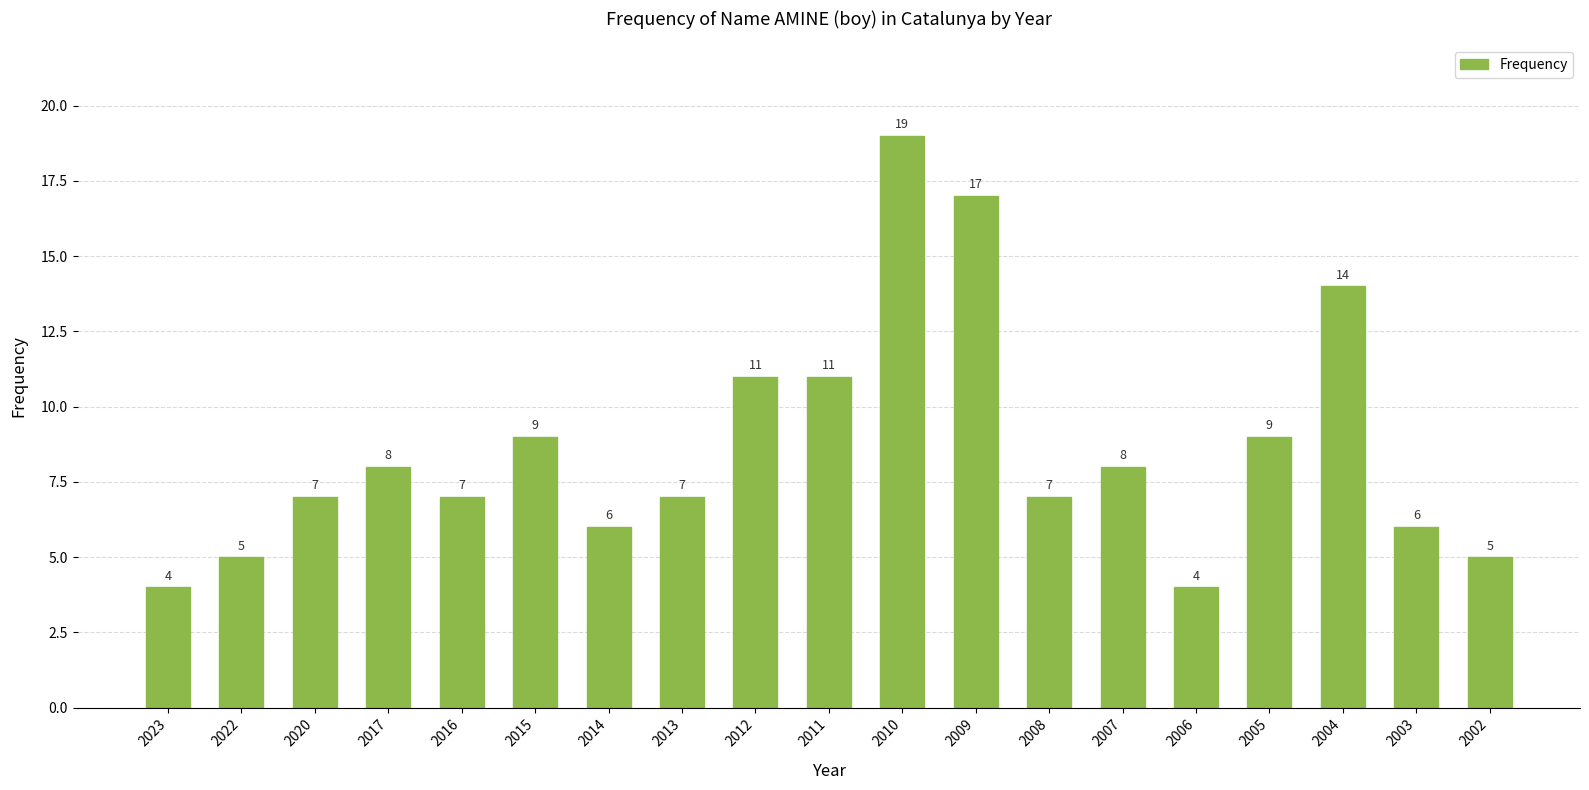

What is the ratio of the value at 2009 to the value at 2015?

1.9